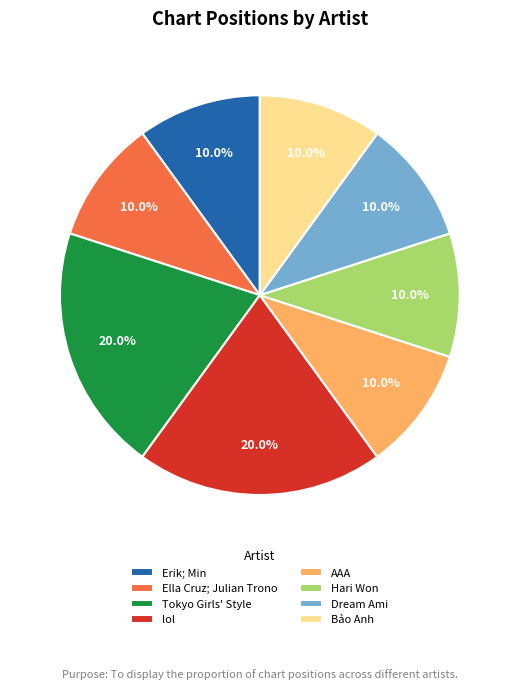

Does any single category account for the majority?

No